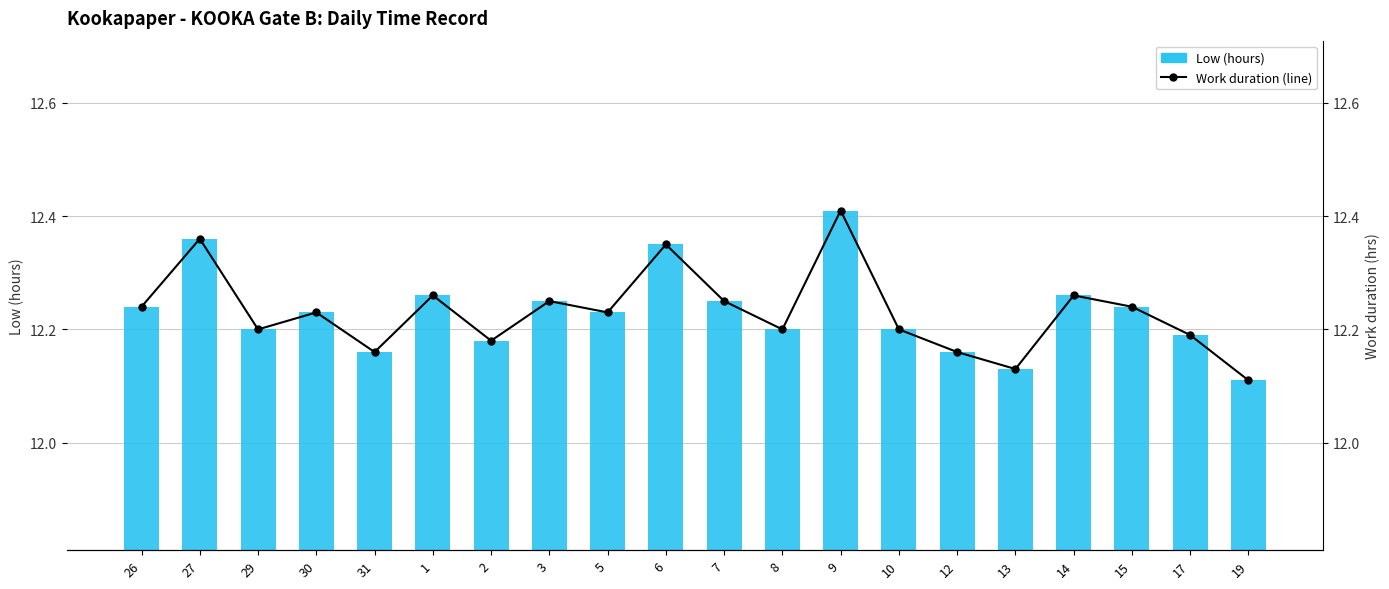

What is the approximate value of Work duration (line) at 7?

12.2